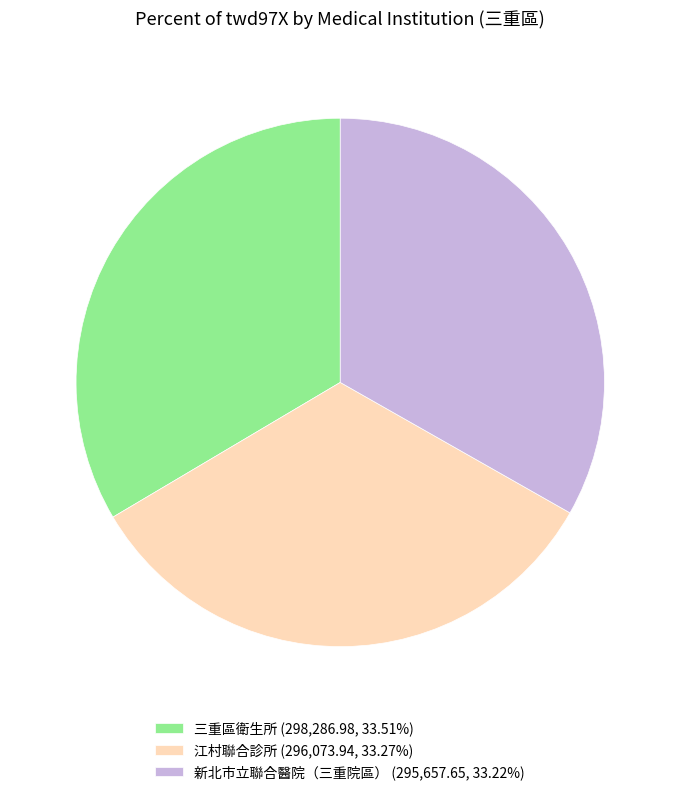

Count the number of slices in the pie.

3